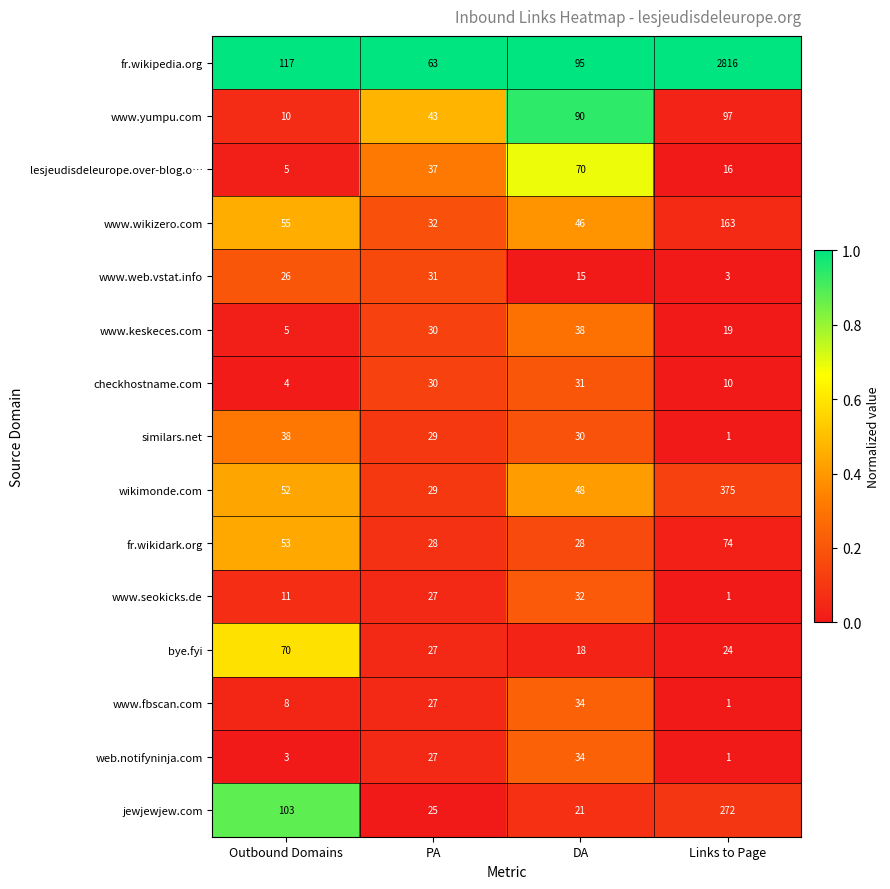

What is the difference between the maximum and minimum values in the www.keskeces.com series?

33